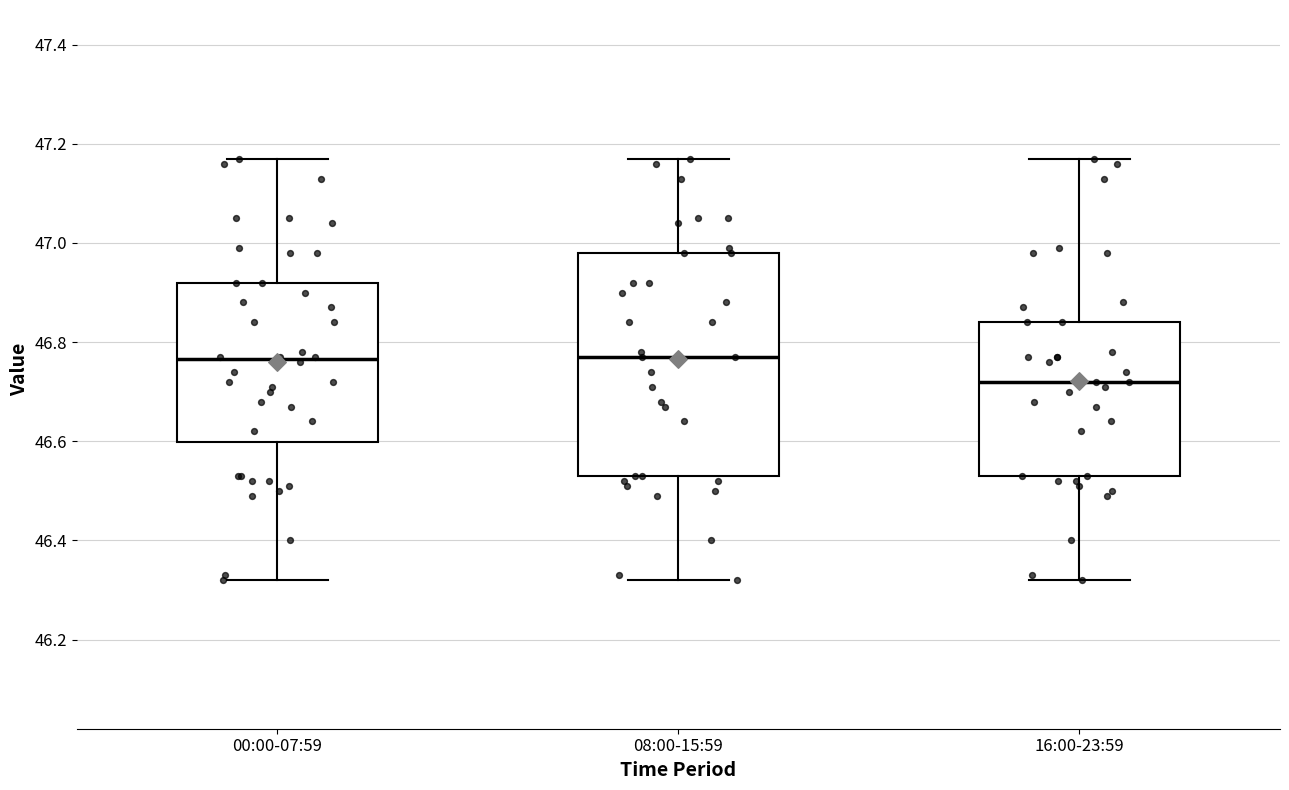

Where does the median line of the box for 00:00-07:59 sit on the y-axis? The values are not printed on the chart, so give them approximately, as read against the axis.

46.76